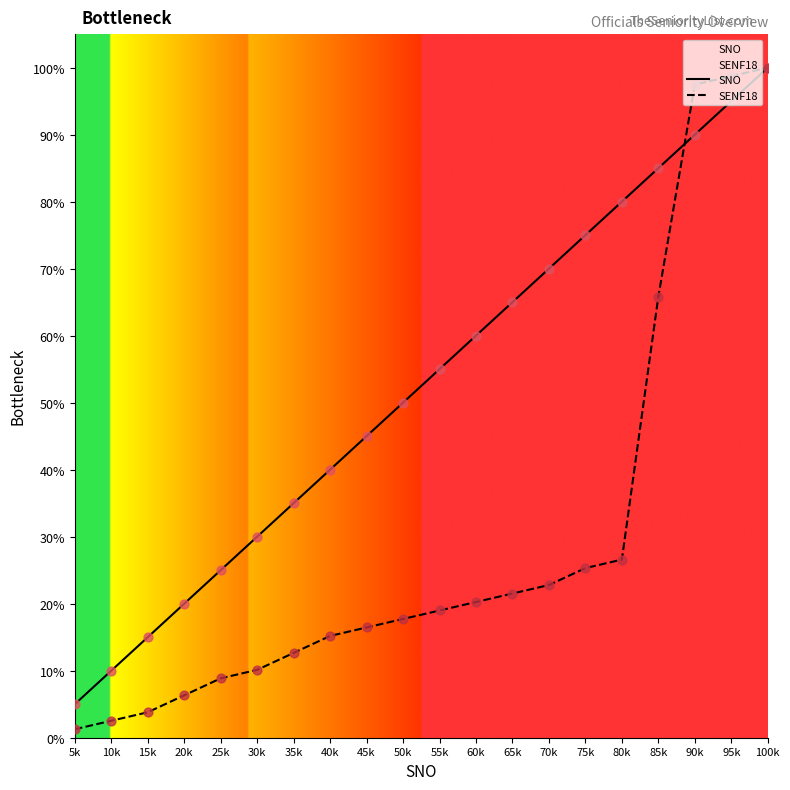

Which series has the largest total across all categories?

SNO